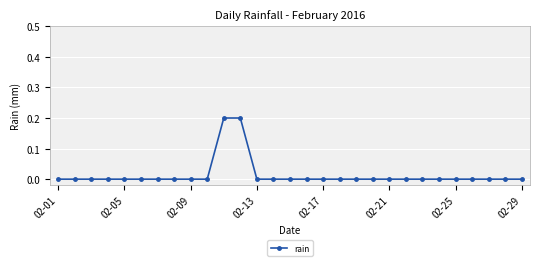

What is the sum of all values?

0.4